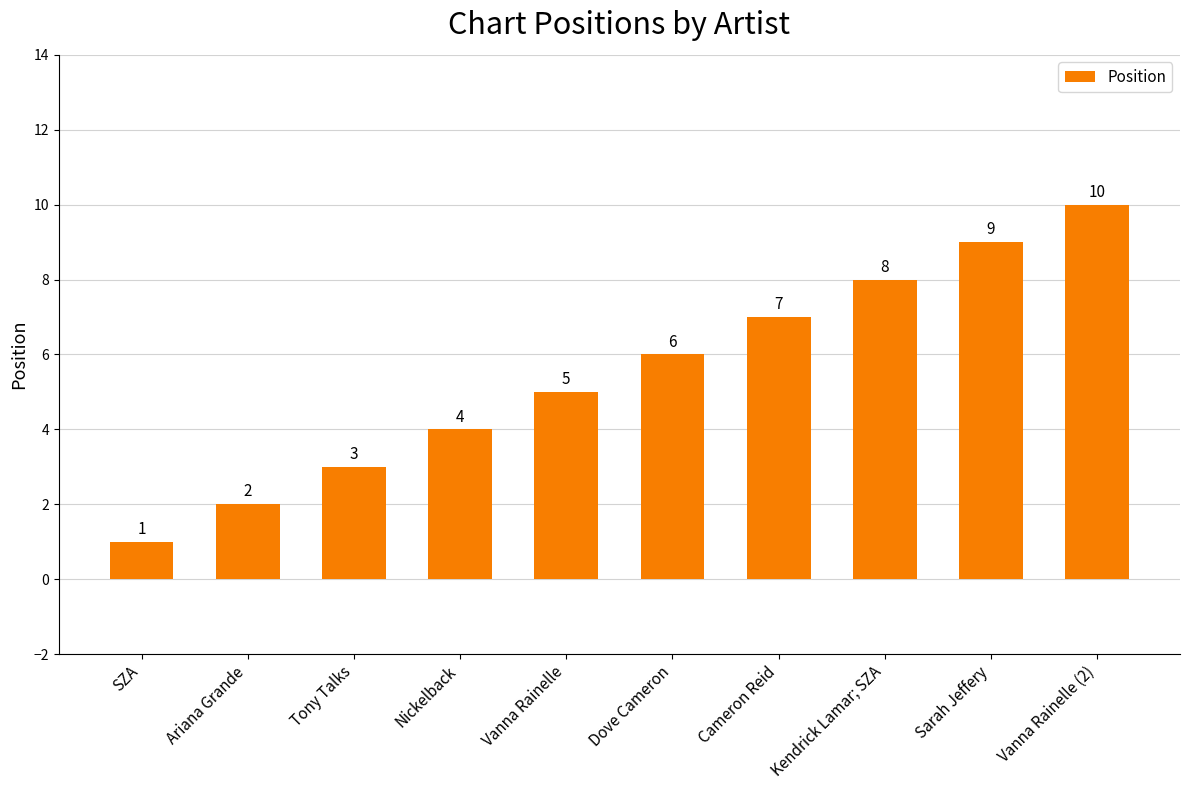

What position from the left is Ariana Grande?

2